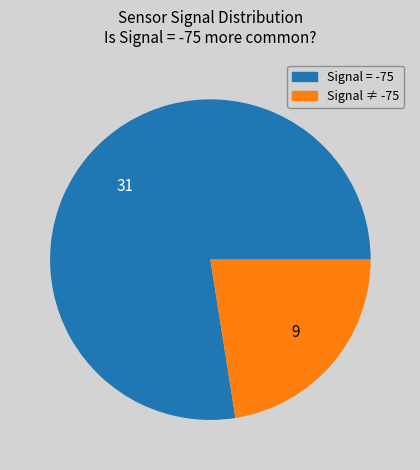

How many slices are in this pie chart?

2